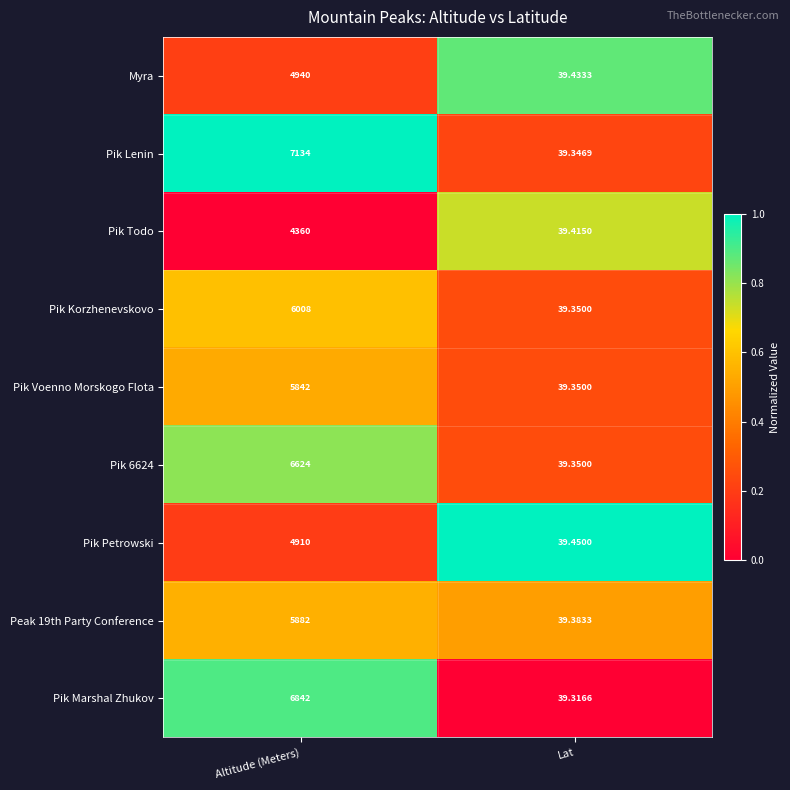

Which category has the highest value across all series?

Altitude (Meters)